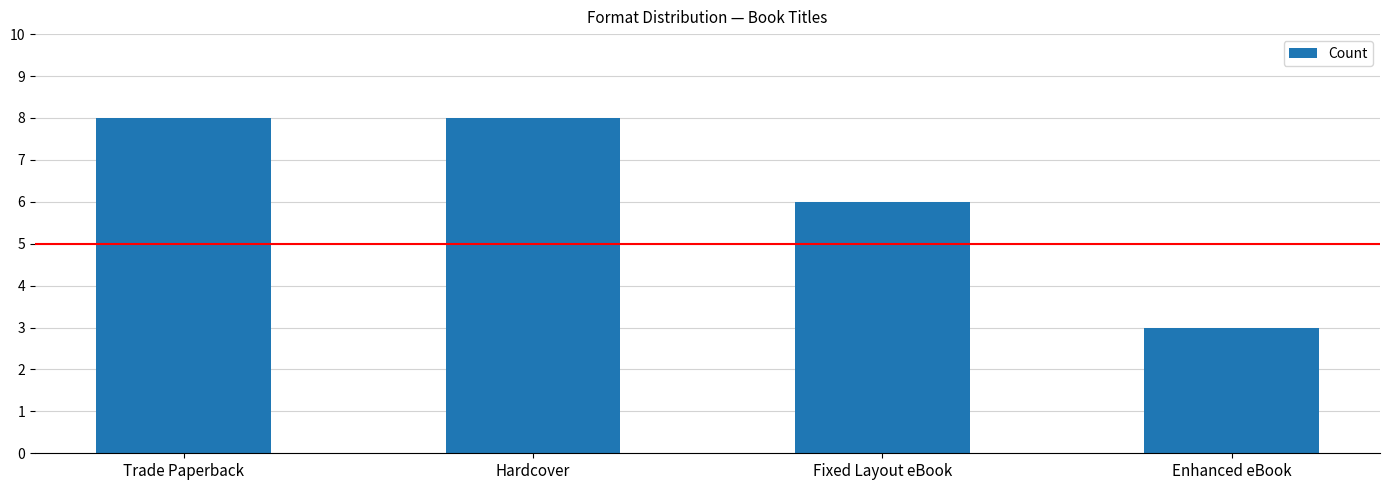

Which label corresponds to the smallest value in the chart?

Enhanced eBook